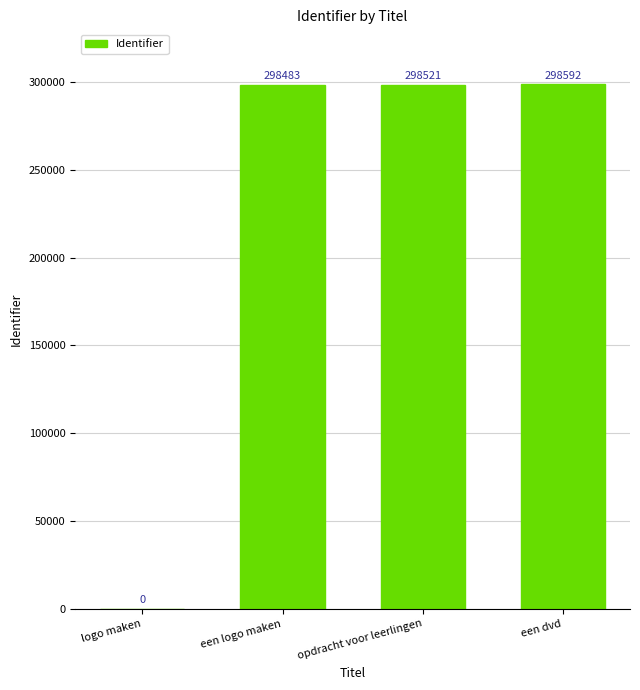

How many distinct data groups are displayed?

1